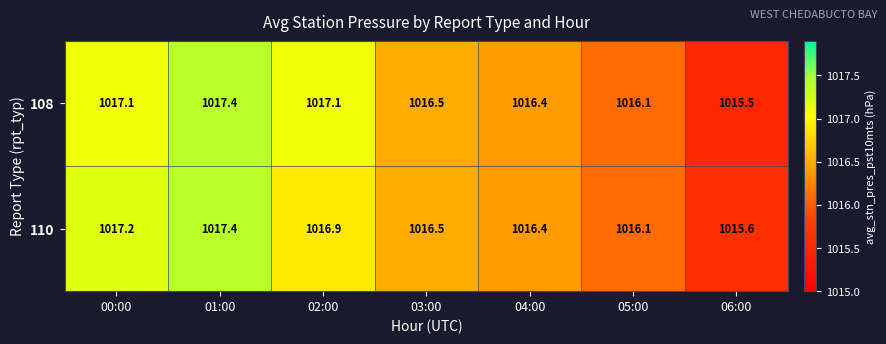

Rank the categories by 110 value from highest to lowest.

01:00, 00:00, 02:00, 03:00, 04:00, 05:00, 06:00